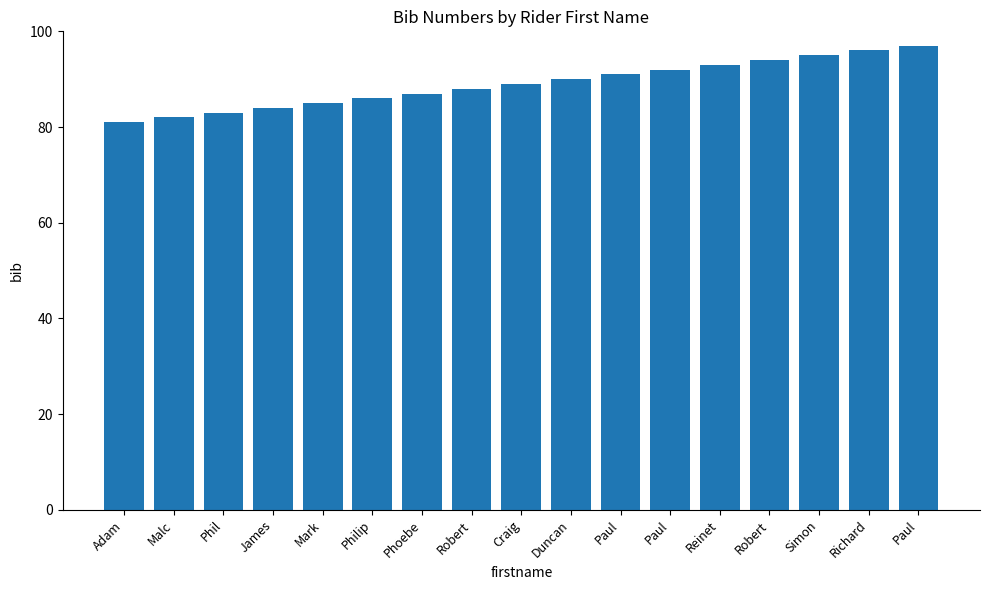

List the labels in order of value, smallest first.

Adam, Malc, Phil, James, Mark, Philip, Phoebe, Robert, Craig, Duncan, Paul, Paul, Reinet, Robert, Simon, Richard, Paul